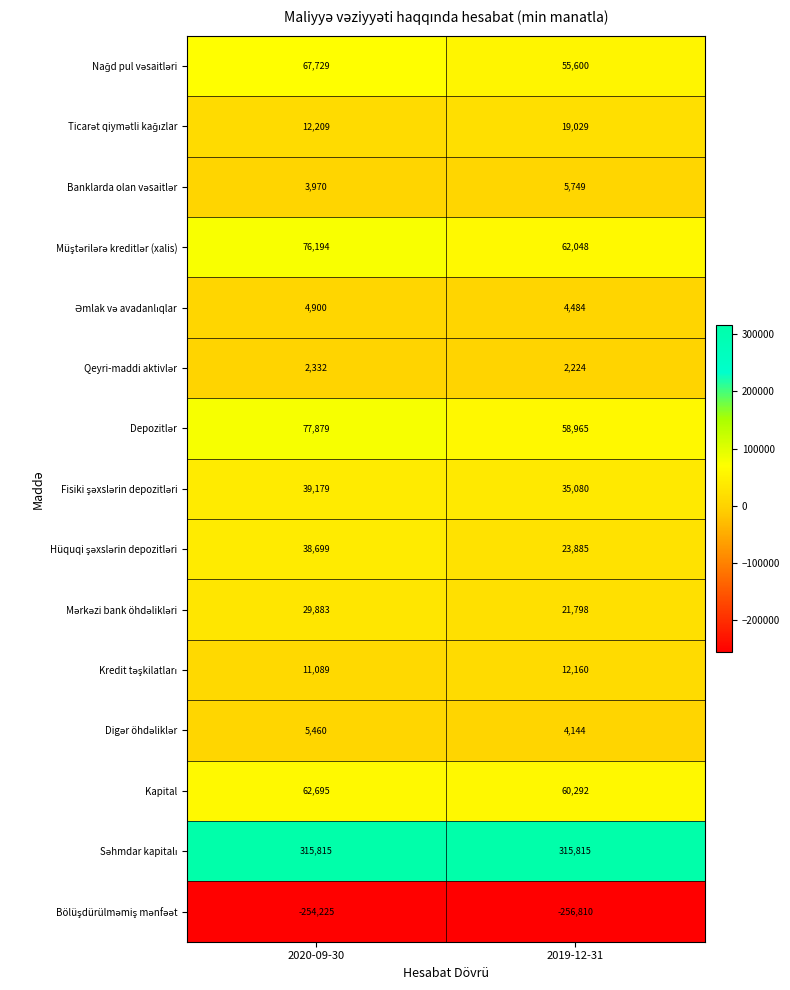

What is the total value across all series at 2019-12-31?

424463